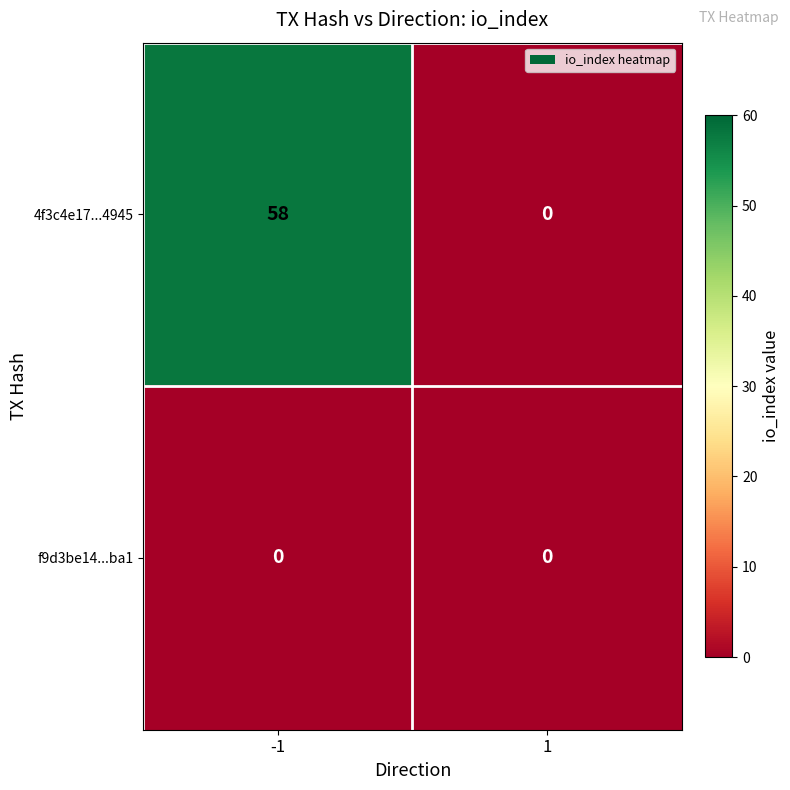

What is the sum of all 4f3c4e17...4945 values?

58